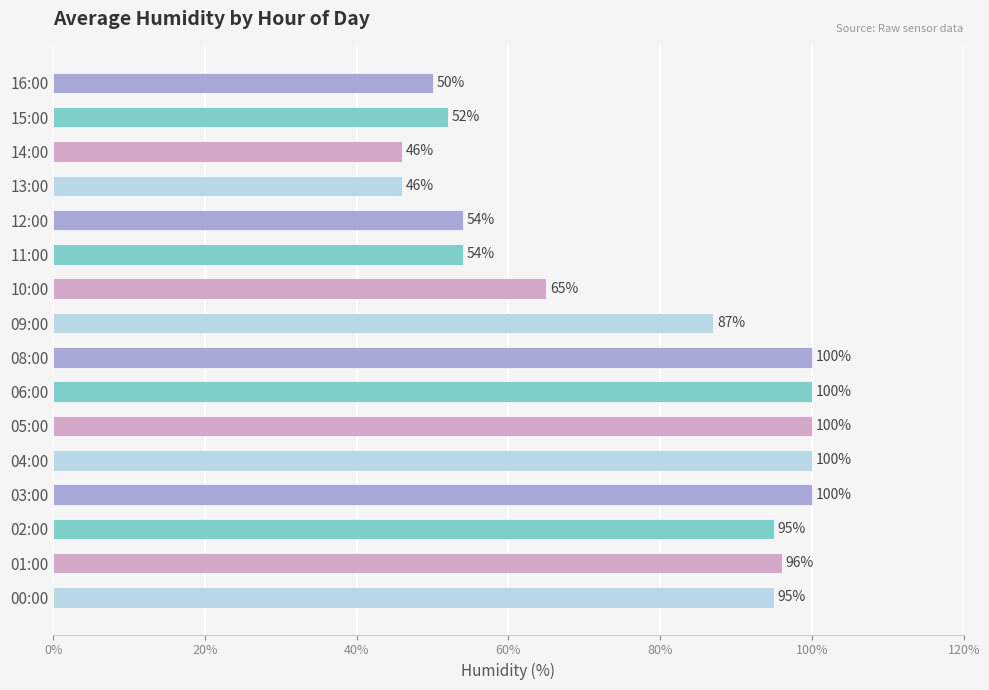

The chart shows a value of 139 at 08:00. True or false?

False